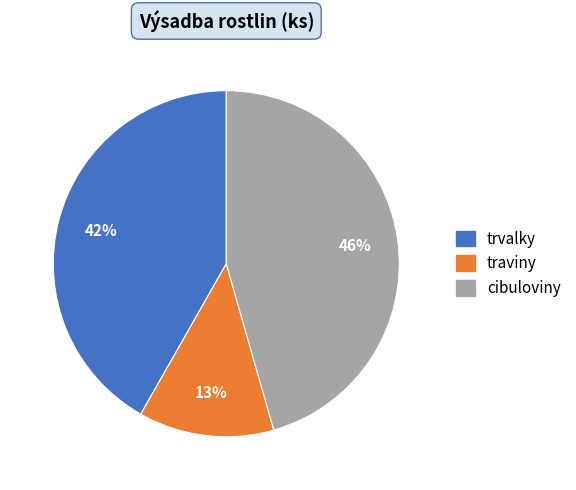

To the nearest percent, what is the combined percentage of traviny and cibuloviny?

58%